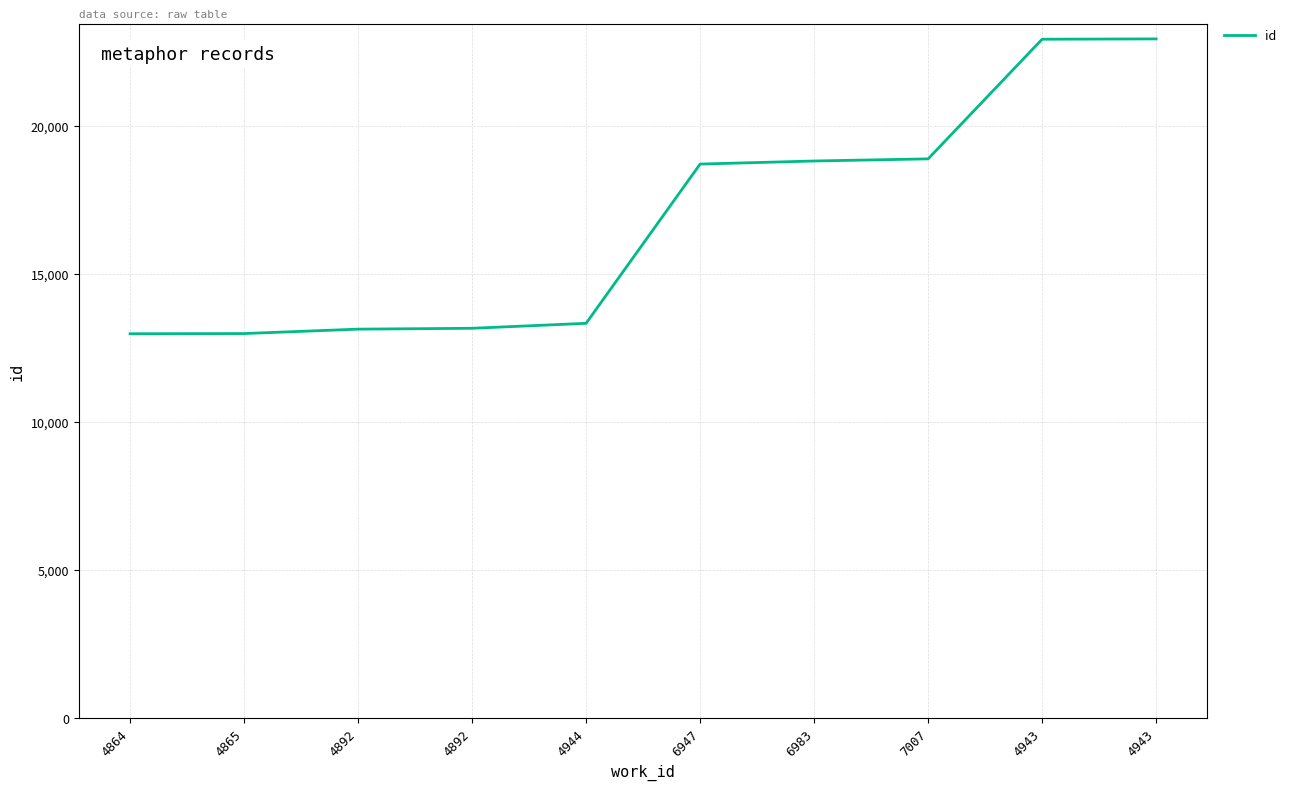

List the labels in order of value, largest first.

4943, 4943, 7007, 6983, 6947, 4944, 4892, 4892, 4865, 4864